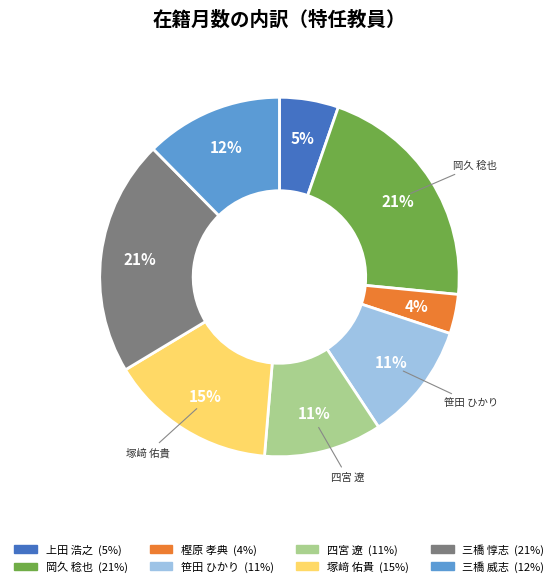

To the nearest percent, what is the average slice percentage?

12%